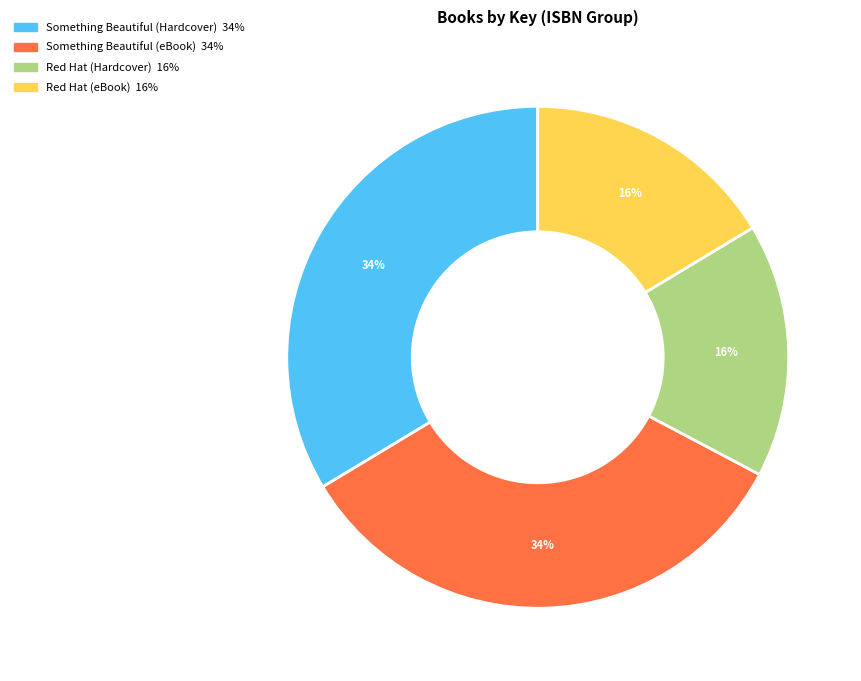

Does Something Beautiful (eBook) account for over 50% of the chart?

No